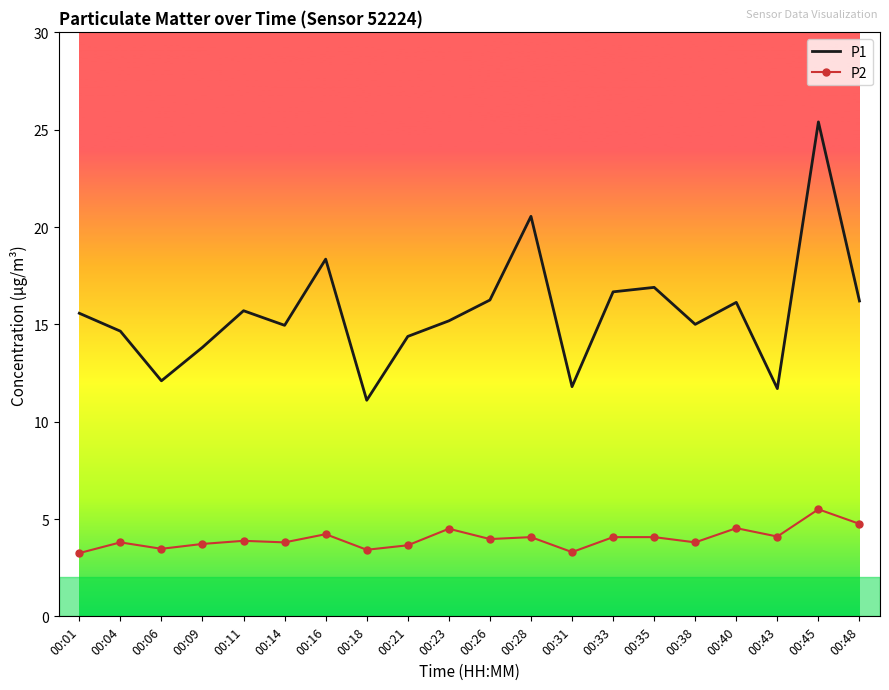

Rank the series by their average value, from lowest to highest.

P2, P1